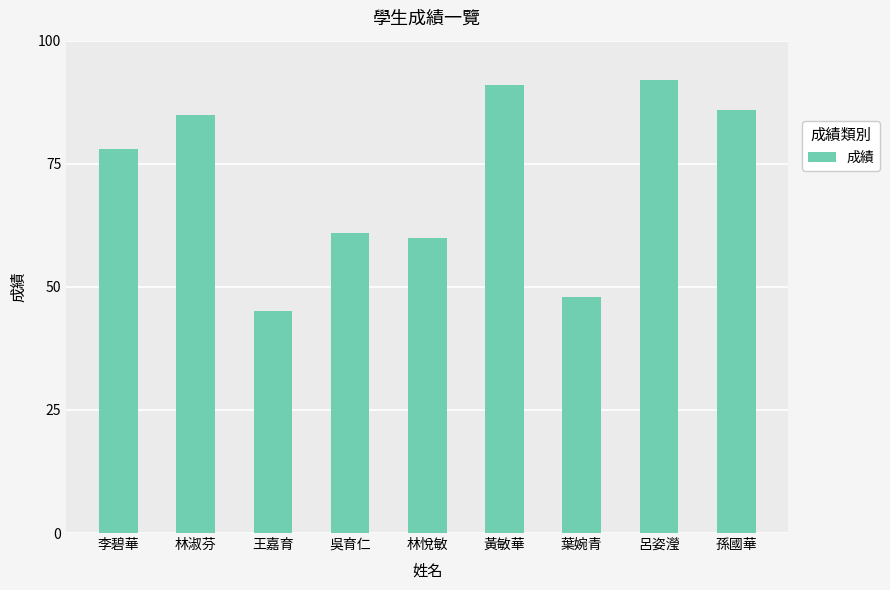

List the labels in order of value, smallest first.

王嘉育, 葉婉青, 林悅敏, 吳育仁, 李碧華, 林淑芬, 孫國華, 黃敏華, 呂姿瀅